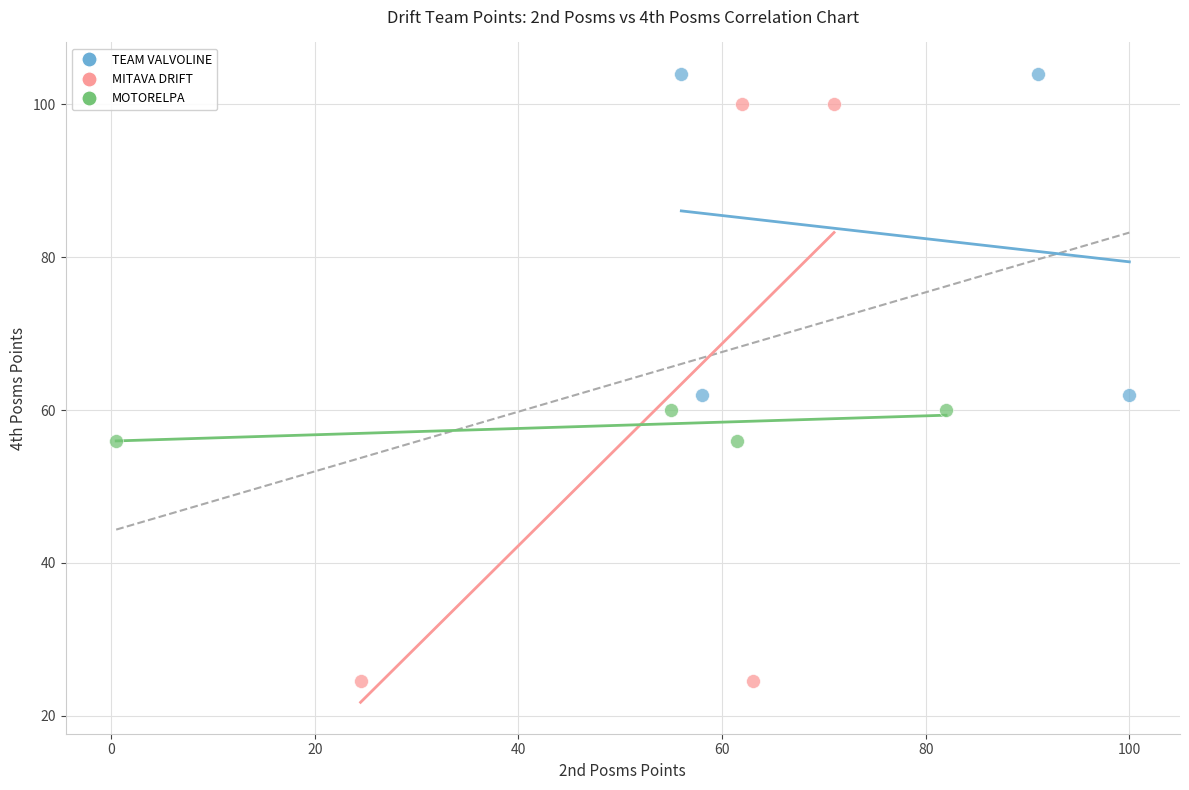

Which series has the widest spread of Y values?

MITAVA DRIFT